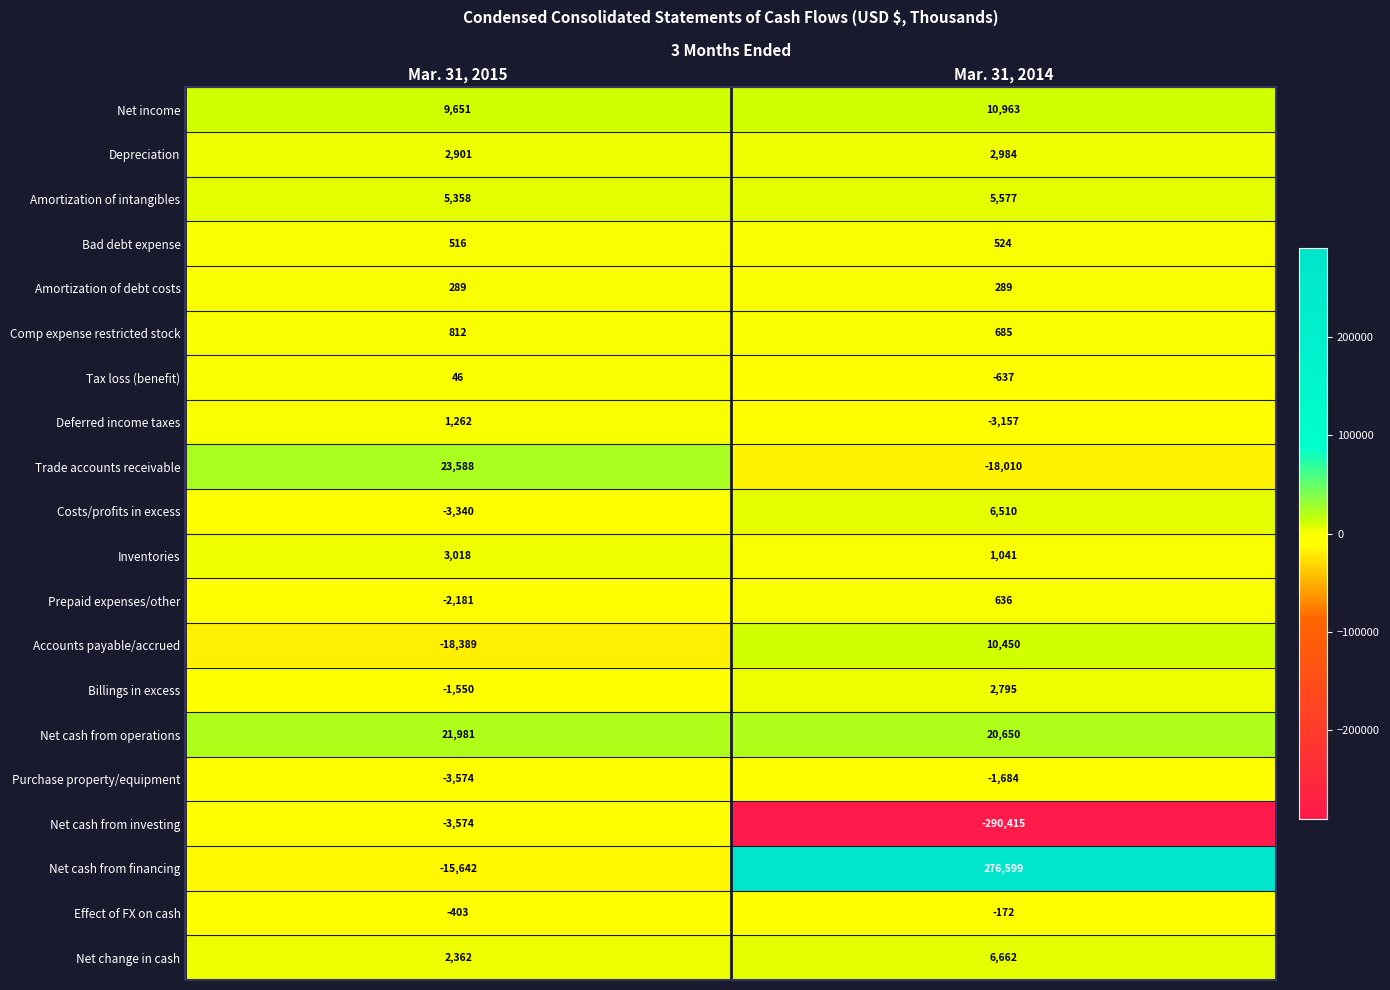

Which category has the lowest value across all series?

Mar. 31, 2014